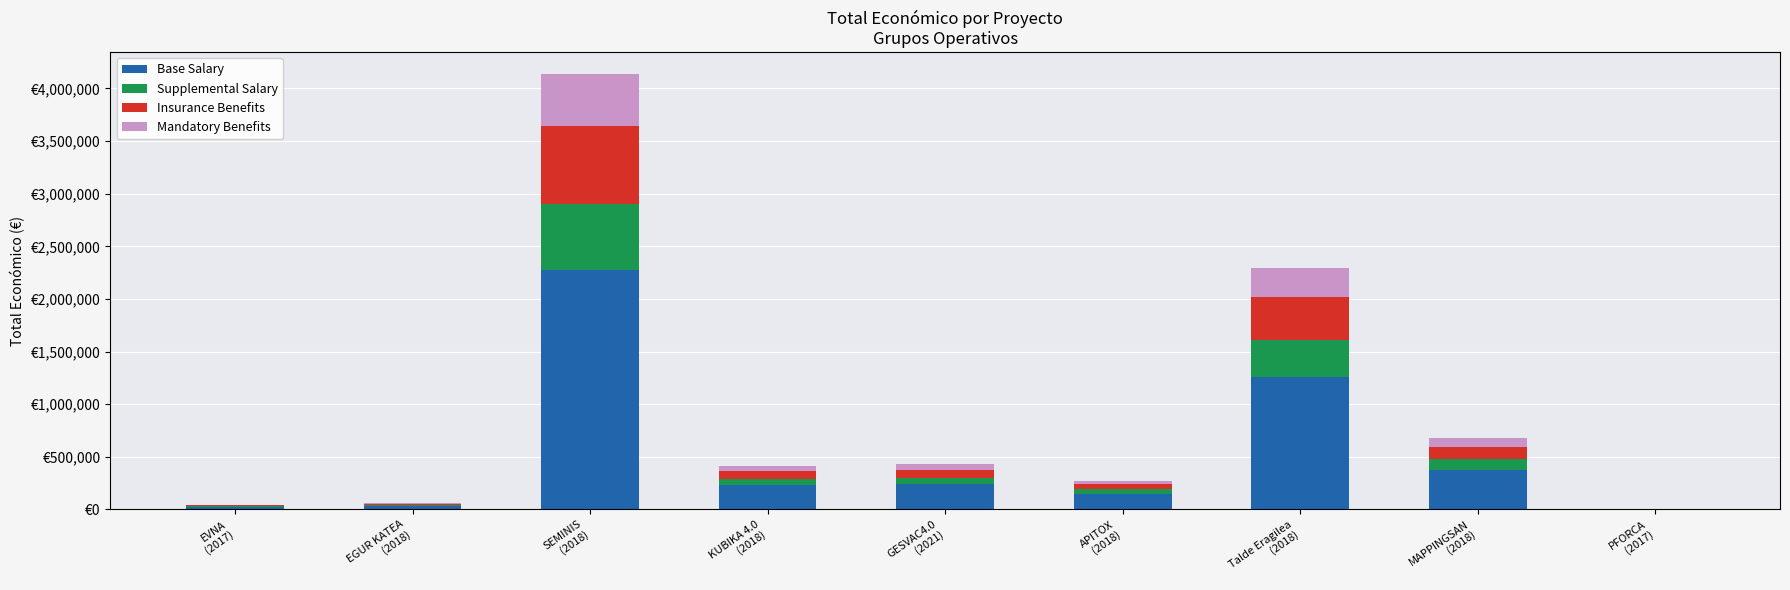

What is the average value of the Mandatory Benefits series?

111071.8